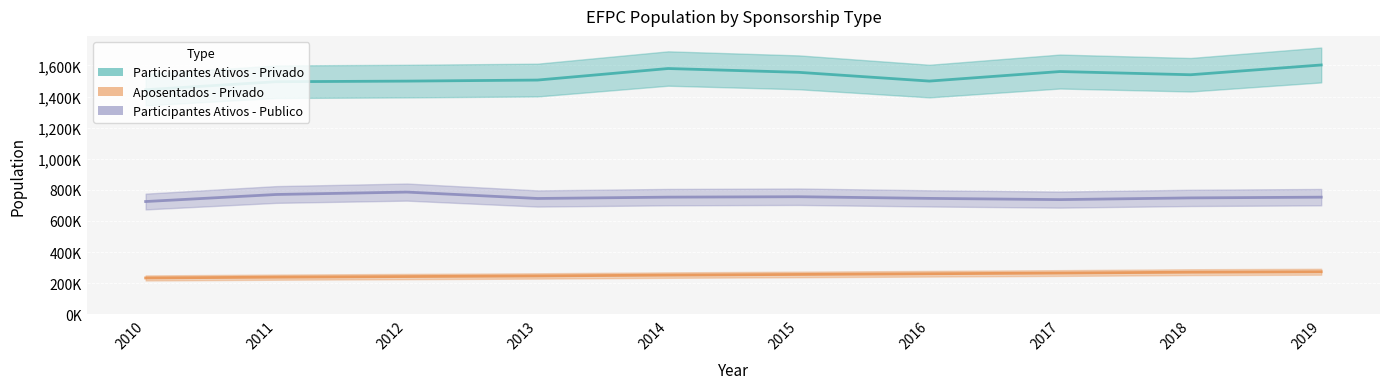

Reading left to right, list all the values displayed in this chart.

Participantes Ativos - Privado (line): 2010=1443849	2011=1495272	2012=1499158	2013=1505857	2014=1580093	2015=1555640	2016=1499295	2017=1560696	2018=1540086	2019=1602878
Aposentados - Privado (line): 2010=233197	2011=238283	2012=242194	2013=246129	2014=251597	2015=255777	2016=260271	2017=264786	2018=270277	2019=273091
Participantes Ativos - Publico (line): 2010=724650	2011=769978	2012=785454	2013=744278	2014=752954	2015=755583	2016=744902	2017=737032	2018=748032	2019=752776